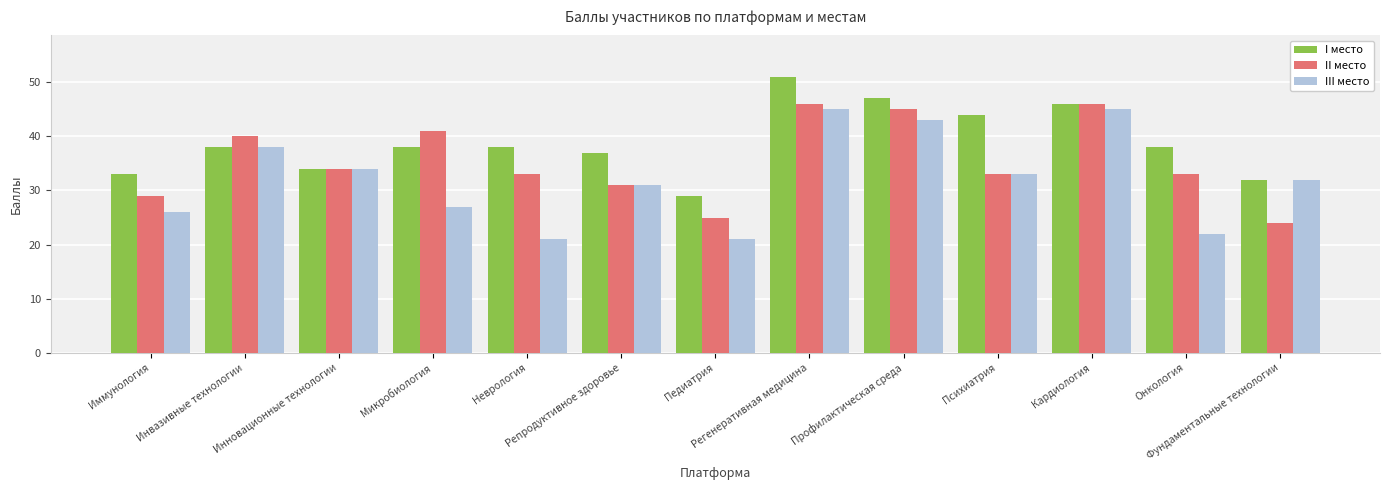

What is the label of the 13th bar from the right?

Иммунология